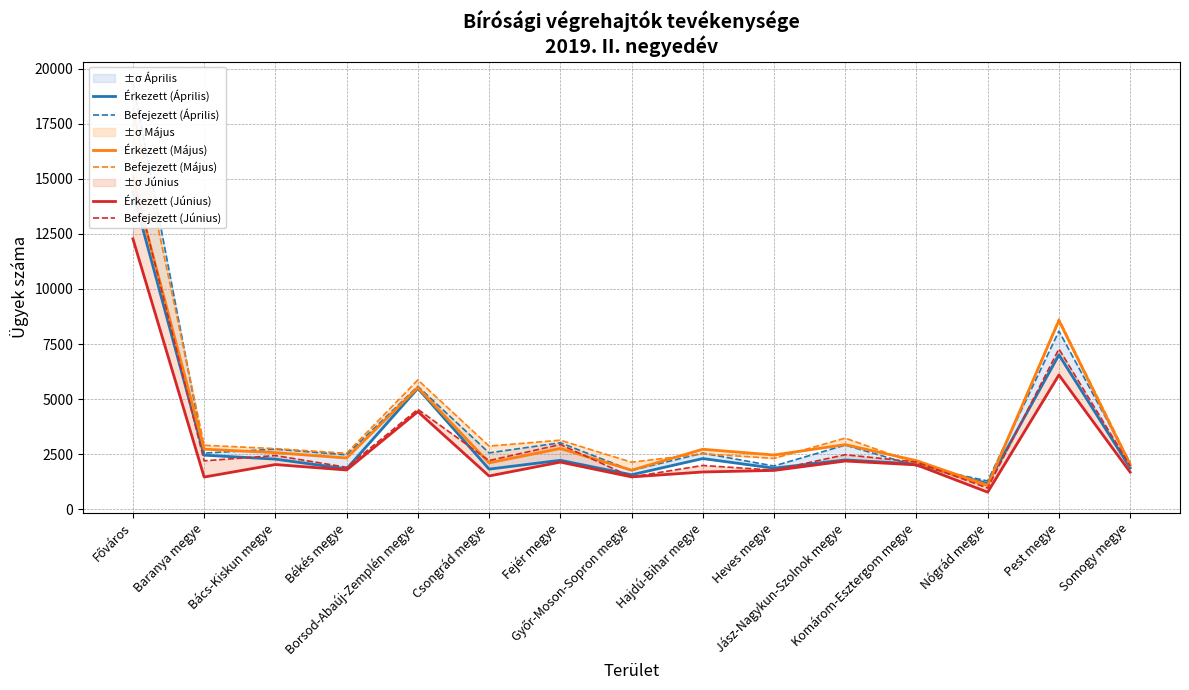

Which series changed the most between Csongrád megye and Heves megye?

Befejezett (Április)